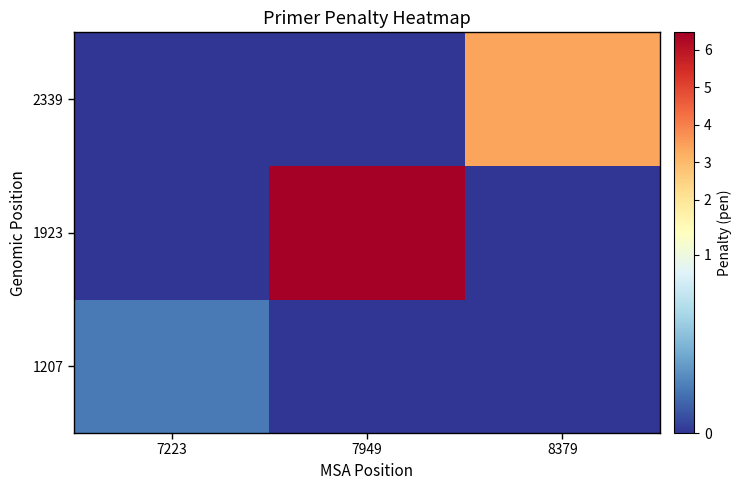

What is the spread (max minus min) of values at 7223?

0.3